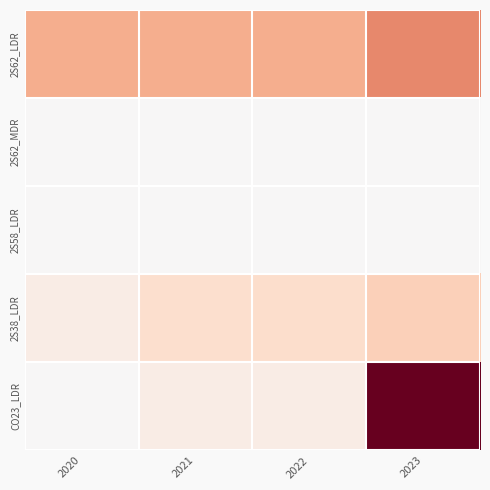

Reading left to right, what are all the values shown in this chart?

2S62_LDR: 2020=0.2	2021=0.2	2022=0.2	2023=0.3
2S62_MDR: 2020=0.0	2021=0.0	2022=0.0	2023=0.0
2S58_LDR: 2020=0.0	2021=0.0	2022=0.0	2023=0.0
2S38_LDR: 2020=0.0	2021=0.1	2022=0.1	2023=0.1
CO23_LDR: 2020=0.0	2021=0.0	2022=0.0	2023=0.5